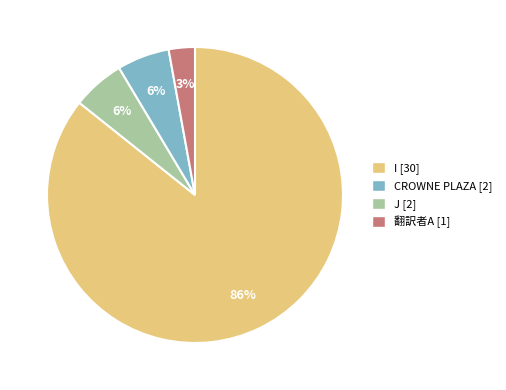

How many segments does this pie chart have?

4